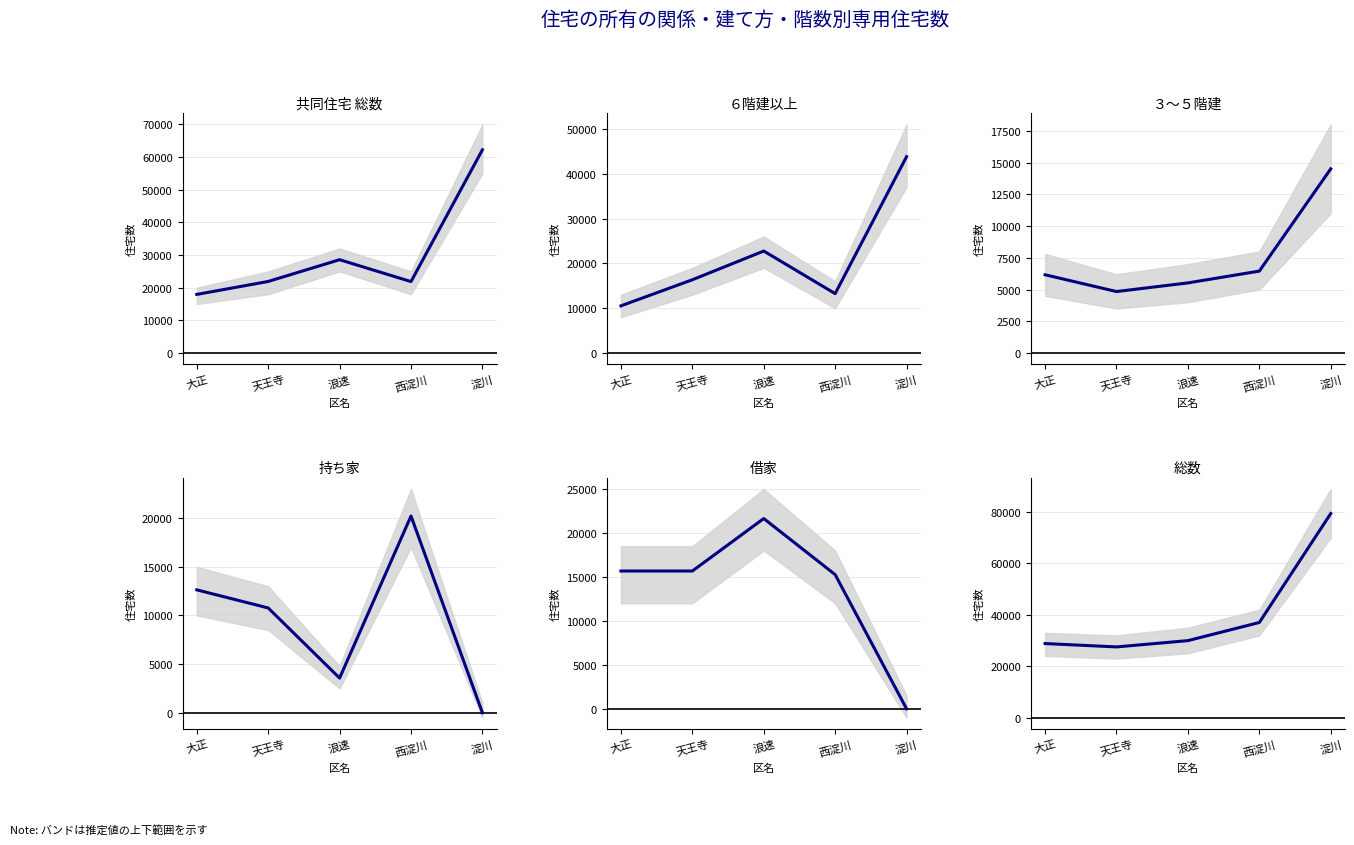

True or false: 借家 has a value of 21640 at 浪速.

True